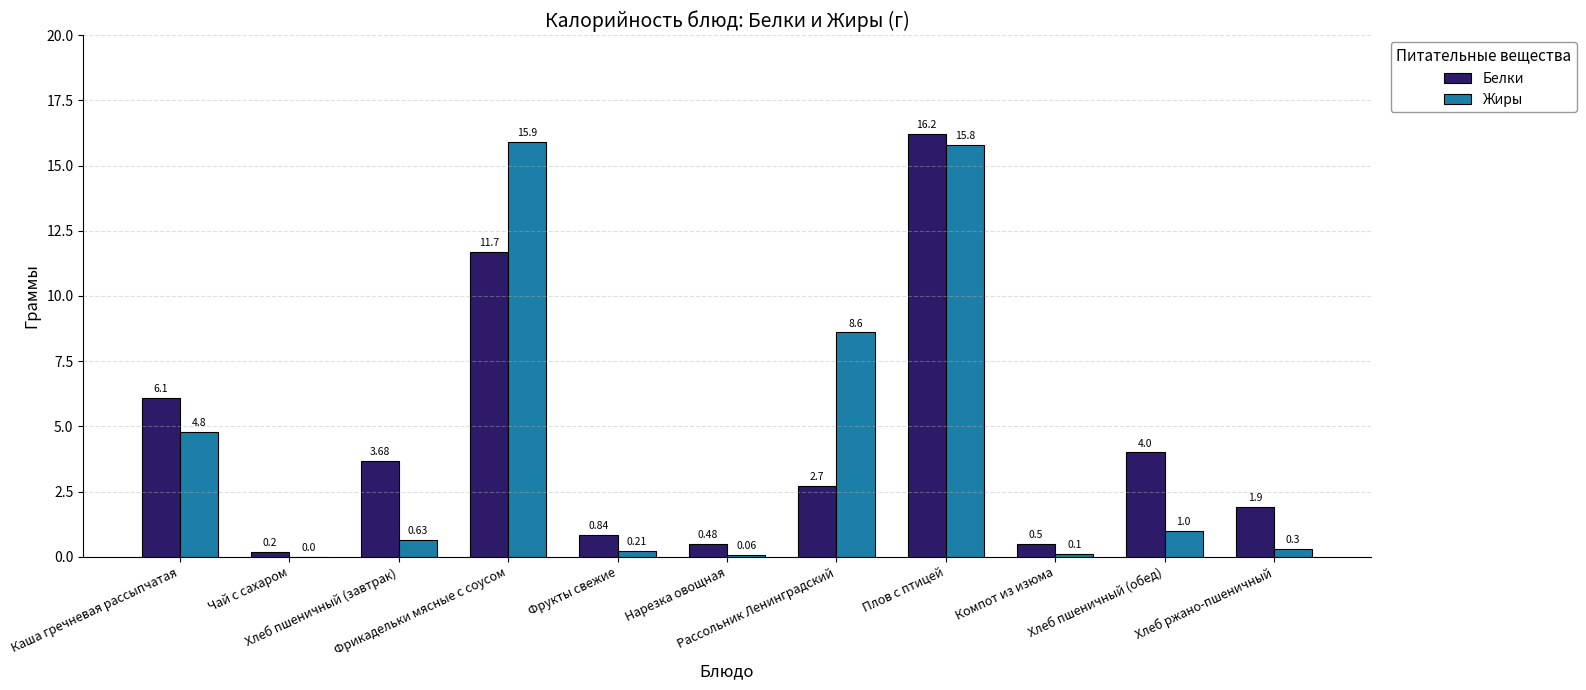

Which series has the largest total across all categories?

Белки